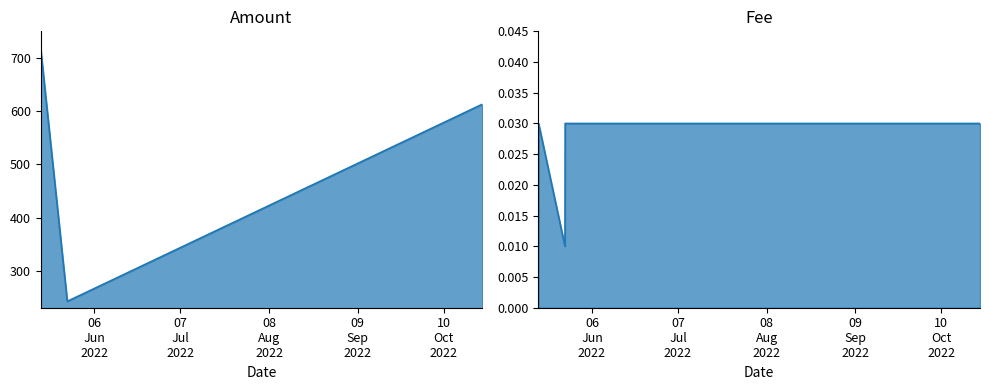

Is the value of Amount at 2022-05-13 07:15:00 greater than the value of Fee at 2022-10-14 11:21:00?

Yes